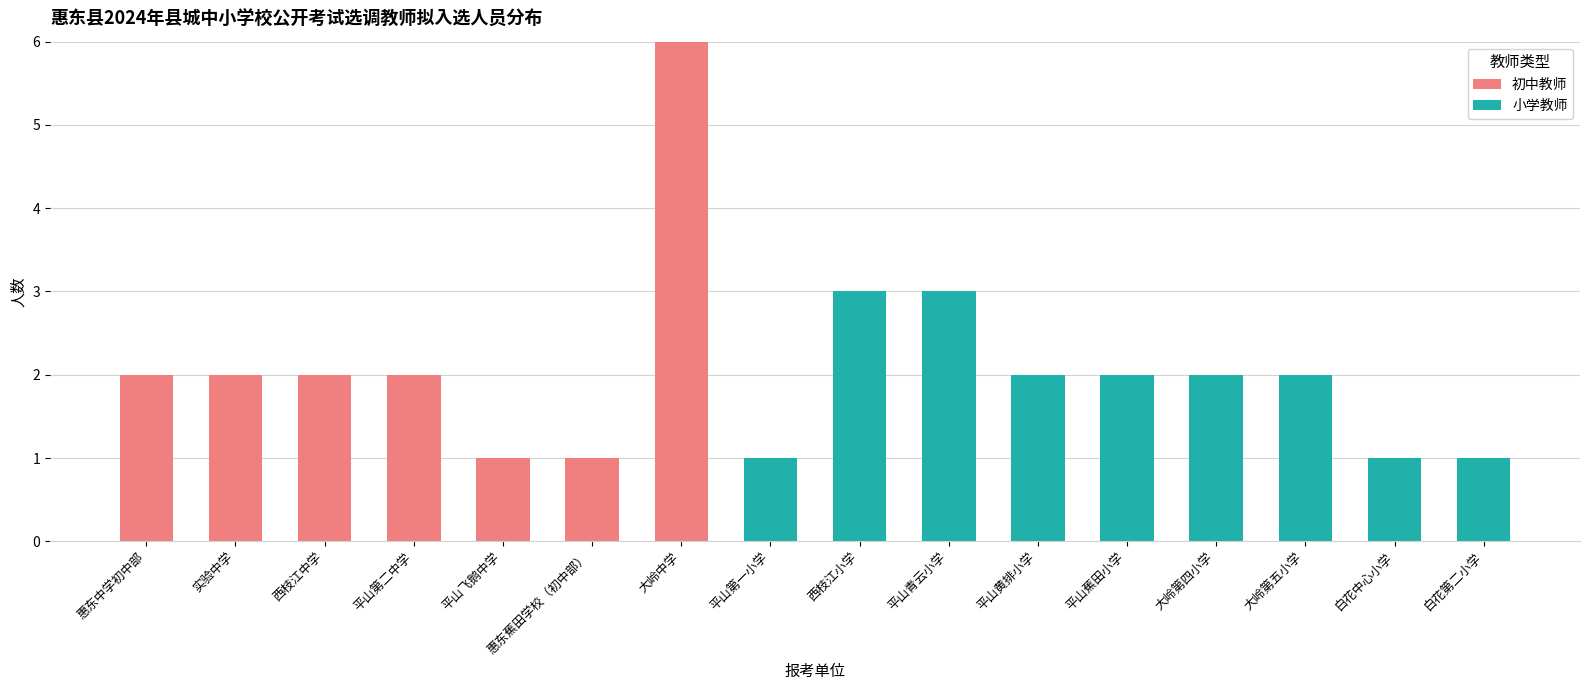

How many categories are shown in the chart?

16